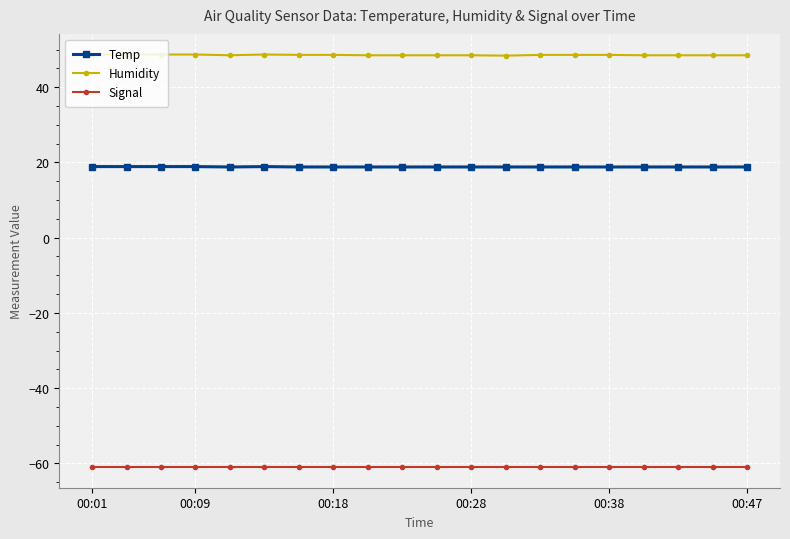

How many lines are shown in the chart?

3